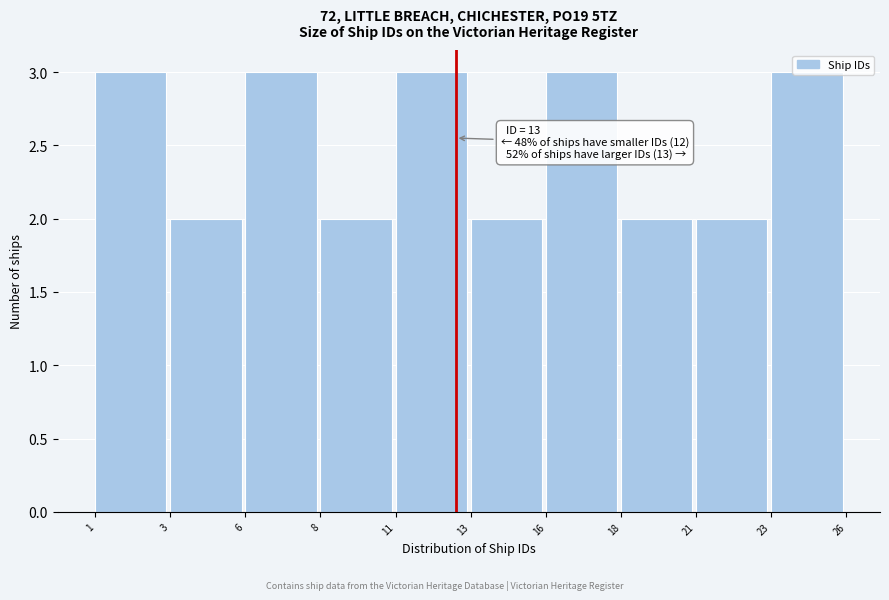

Is it true that the value at 6 is 3?

True